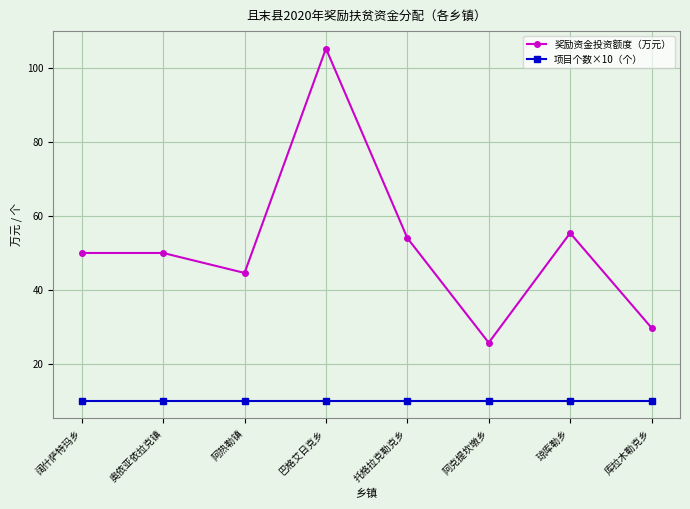

What is the label of the 1st point from the right?

库拉木勒克乡